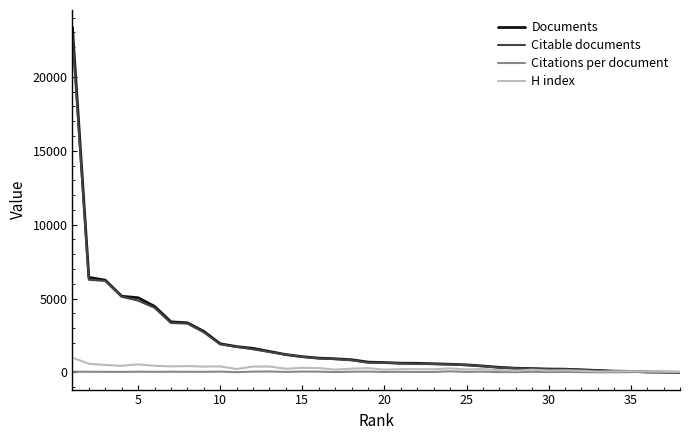

Which series has the largest range (max minus min)?

Documents